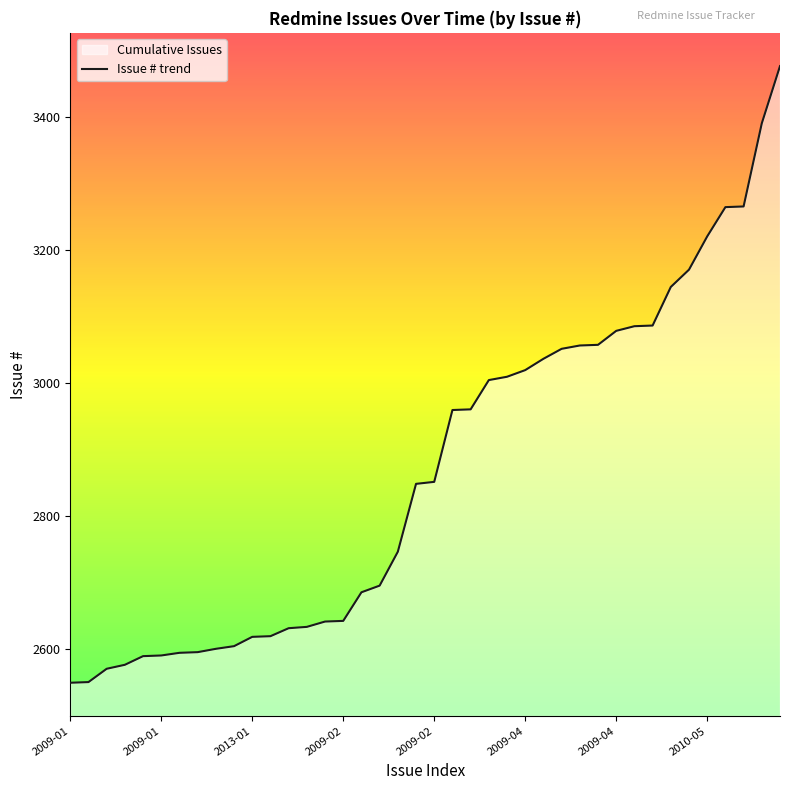

Rank the categories by value from highest to lowest.

39, 38, 37, 36, 35, 34, 33, 32, 31, 30, 29, 28, 27, 26, 25, 24, 23, 22, 21, 20, 19, 18, 17, 16, 15, 14, 13, 12, 11, 10, 9, 8, 2010-05, 2009-04, 2009-04, 2009-02, 2009-02, 2013-01, 2009-01, 2009-01